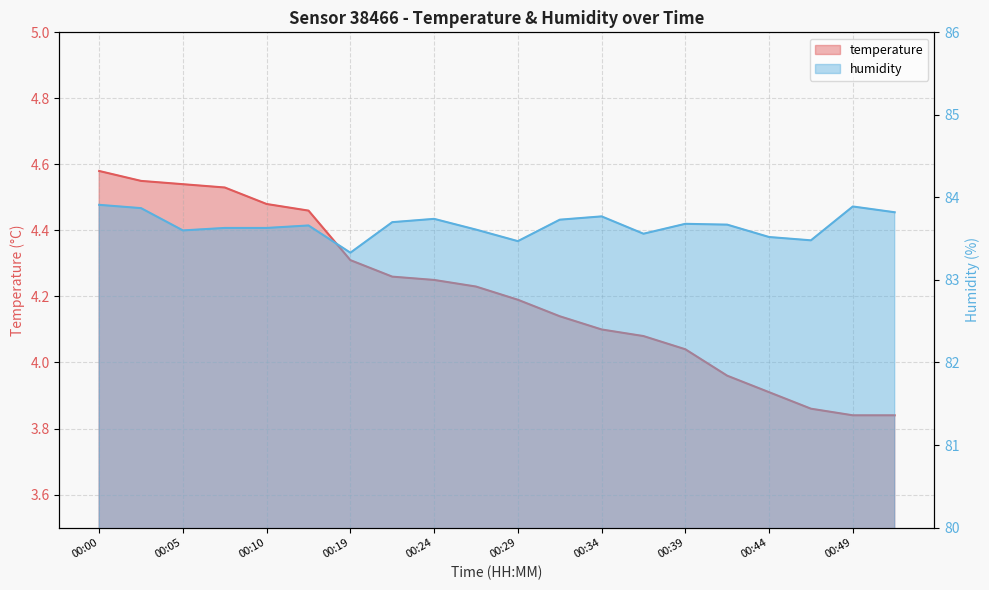

List the labels in order of humidity value, largest first.

00:00, 00:49, 00:03, 00:51, 00:34, 00:24, 00:31, 00:21, 00:39, 00:41, 00:13, 00:08, 00:10, 00:26, 00:05, 00:36, 00:44, 00:46, 00:29, 00:19